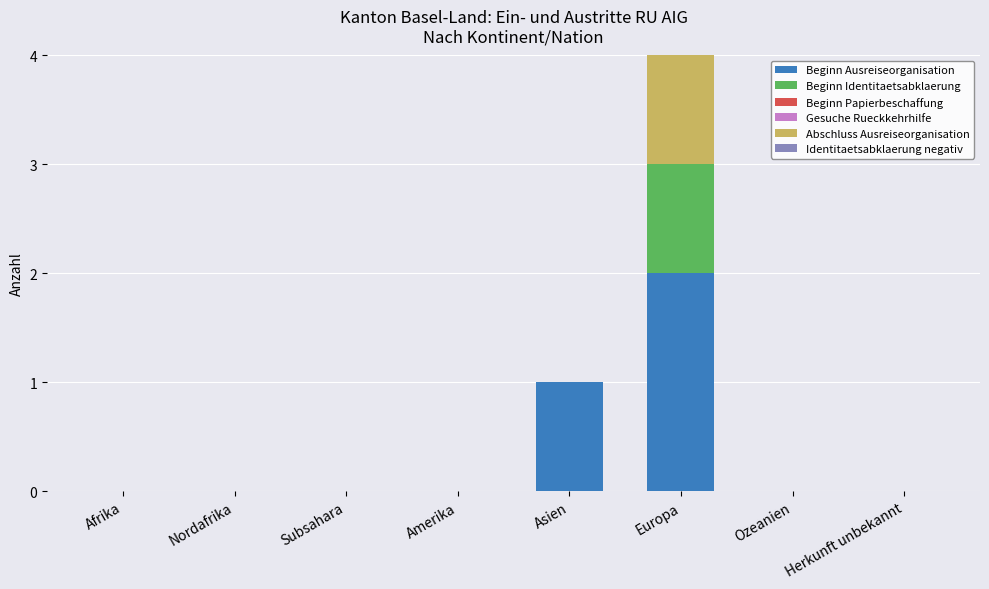

What is the sum of all Beginn Ausreiseorganisation values?

3